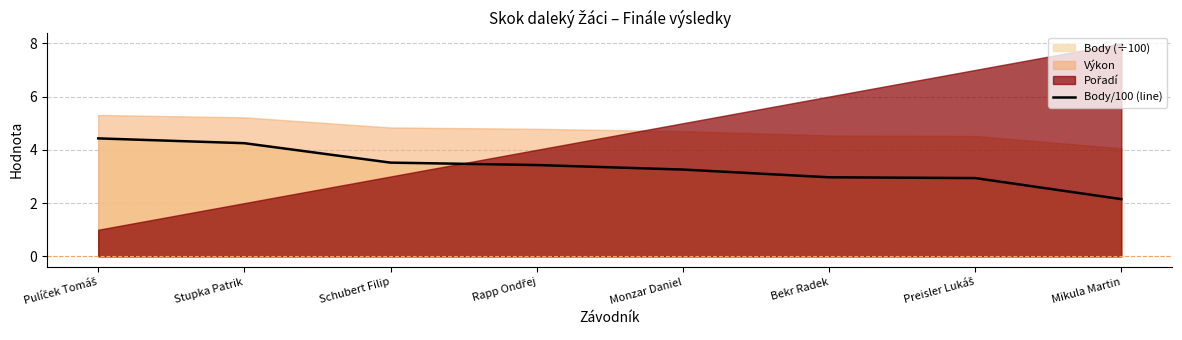

The value of Body/100 (line) at Mikula Martin is 2.1. True or false?

True